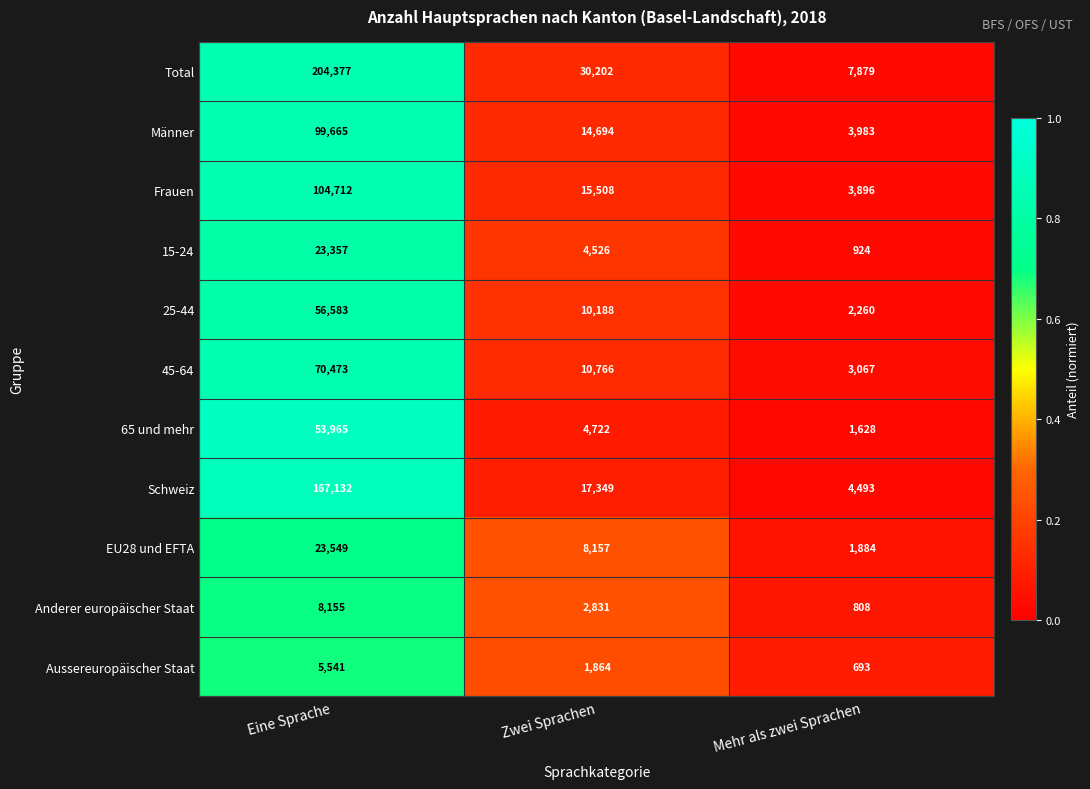

Which series has the widest spread of values?

Total